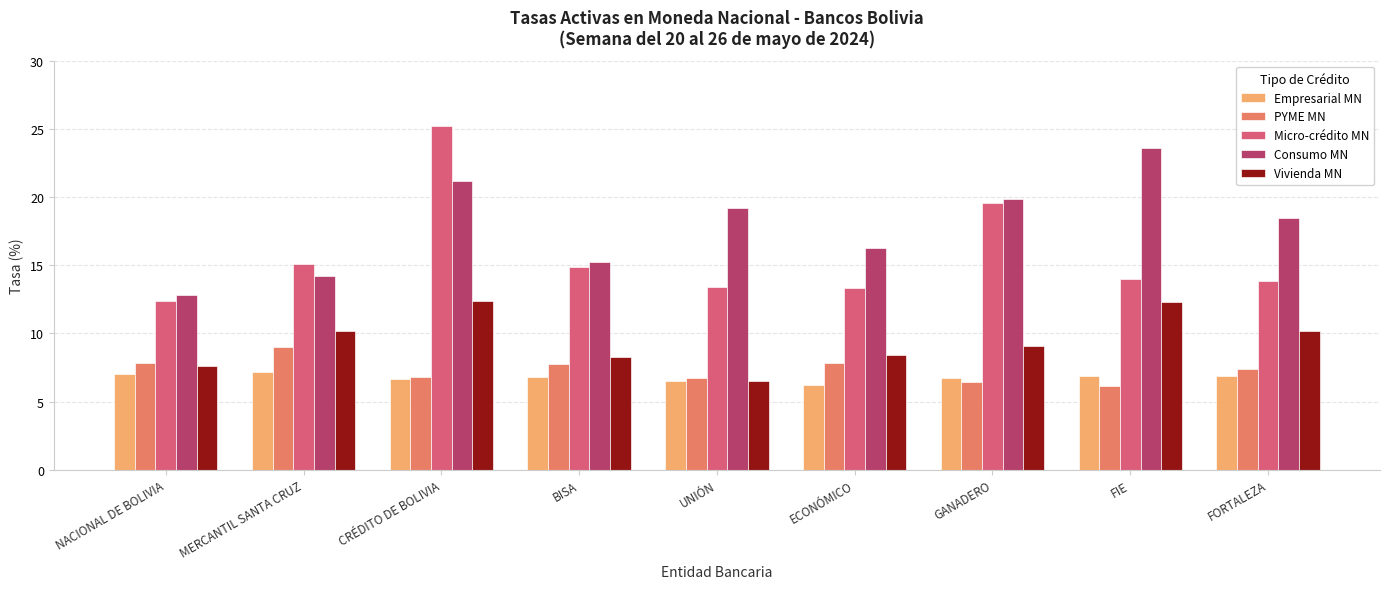

How many groups of bars are there?

9